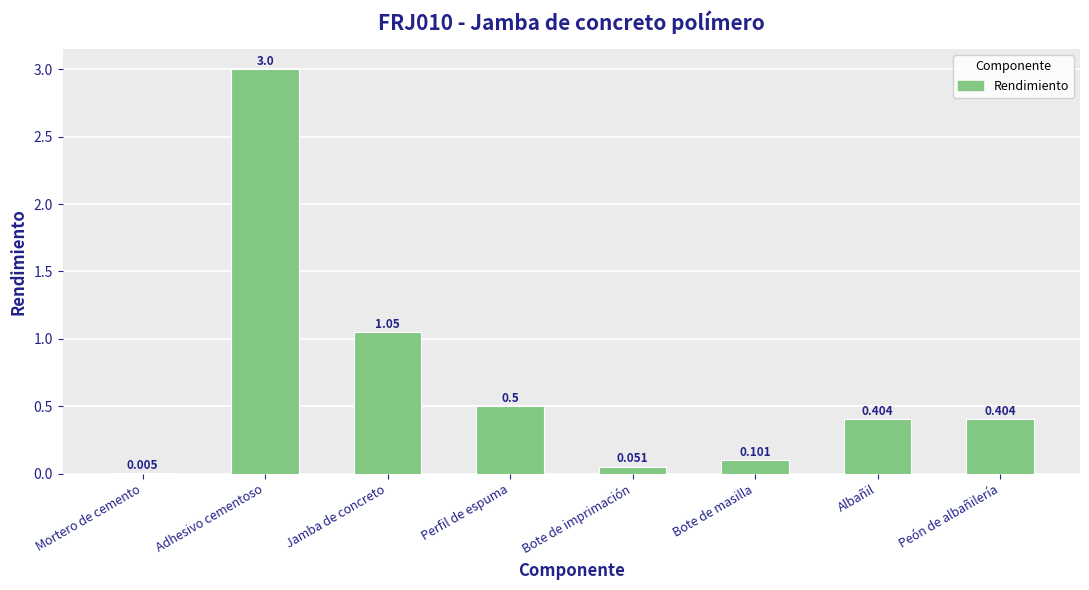

Where is the data nearest to the value 1?

Jamba de concreto